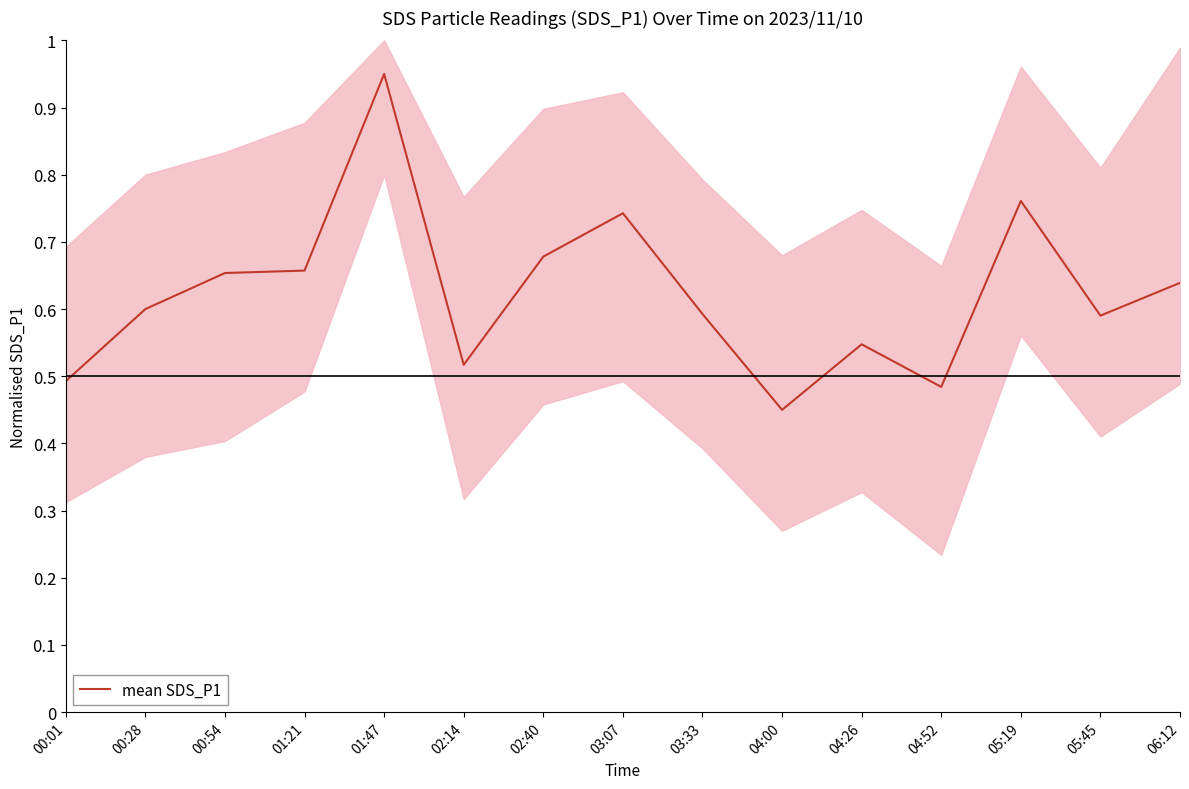

What position from the left is 00:54?

3